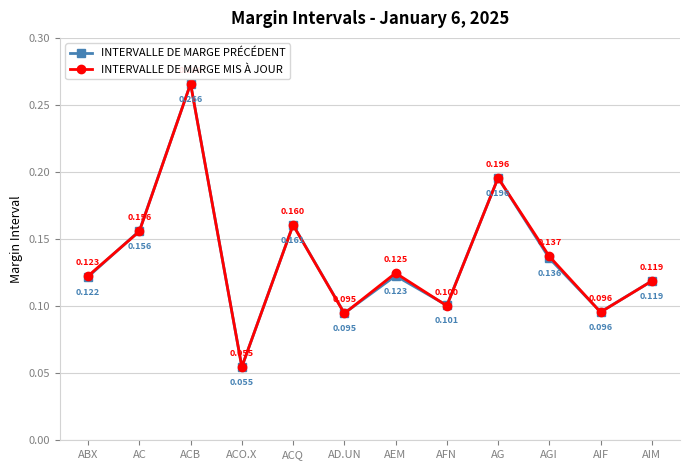

How many lines are shown in the chart?

2